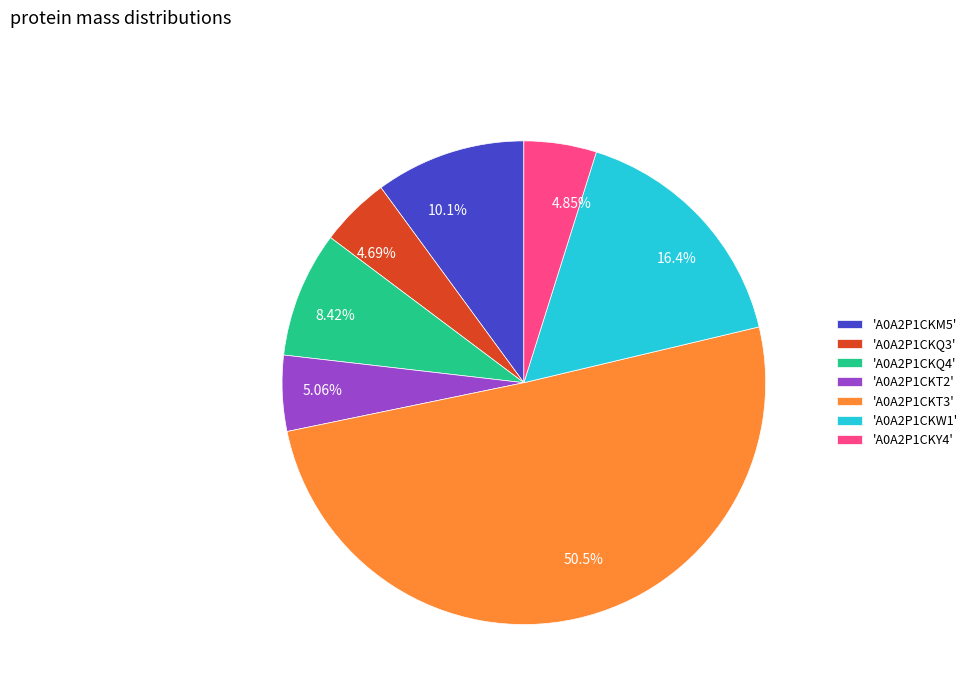

Approximately how many times larger is the value at 8.42% compared to 10.1%?

0.8